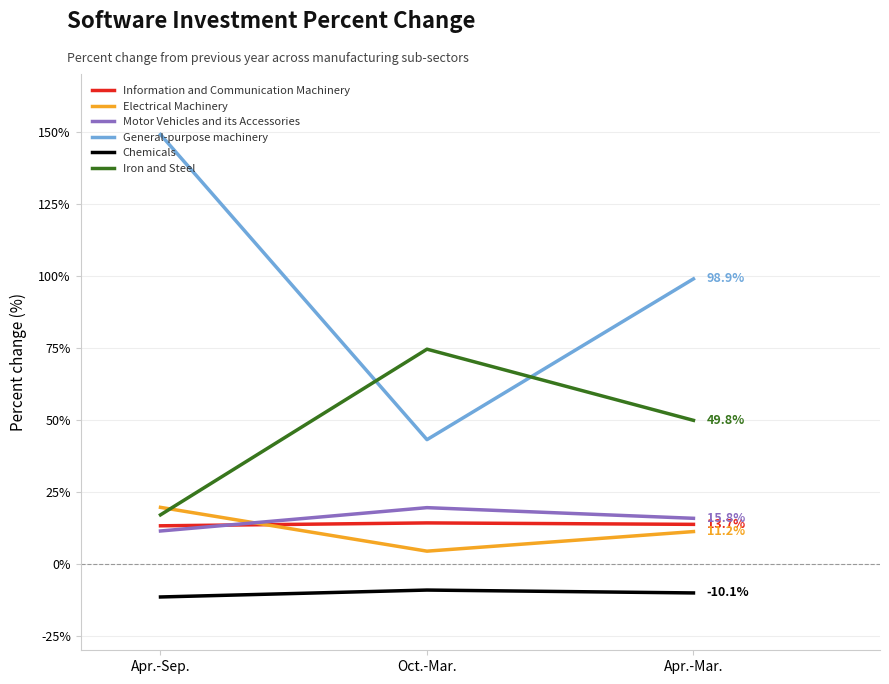

What is the minimum value shown in the chart?

-11.5